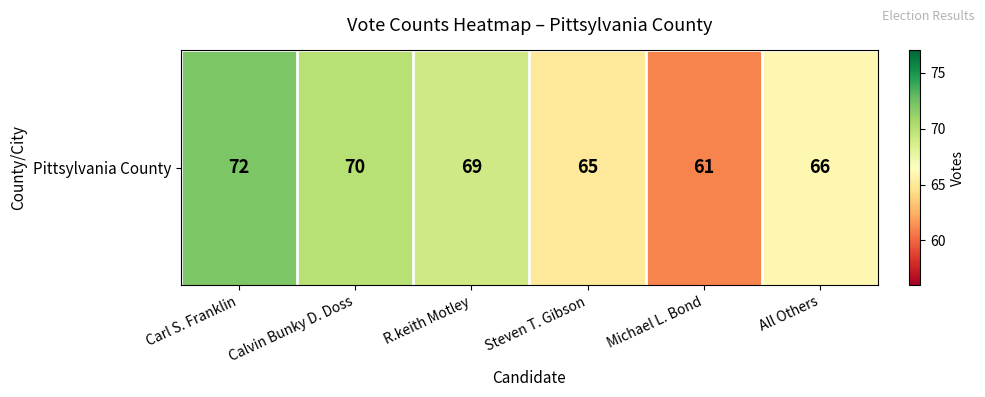

Reading right to left, transcribe all the data shown in this chart.

66	61	65	69	70	72